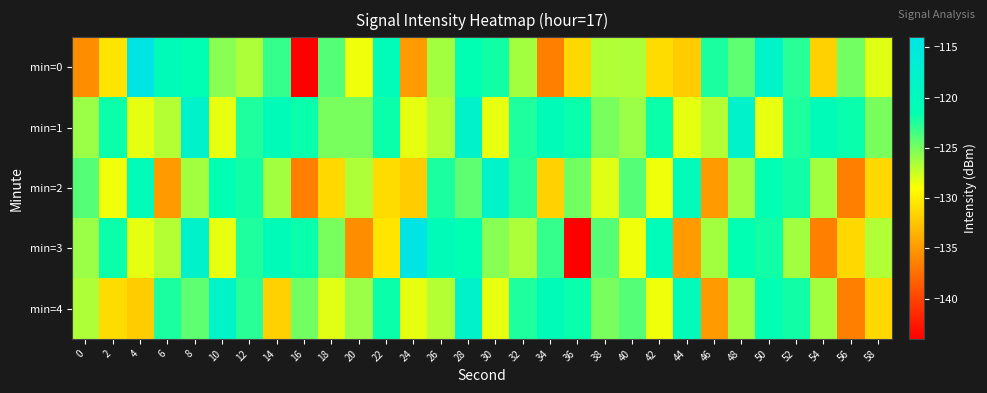

Reading right to left, transcribe all the data shown in this chart.

min=0: 58=-128.1	56=-124.8	54=-131.6	52=-122.7	50=-118.3	48=-124.3	46=-122.3	44=-131.9	42=-131.0	40=-126.6	38=-126.7	36=-131.2	34=-136.5	32=-126.3	30=-122.0	28=-121.5	26=-126.3	24=-134.8	22=-120.6	20=-128.5	18=-124.0	16=-144.0	14=-123.1	12=-126.6	10=-125.5	8=-121.4	6=-120.5	4=-114.1	2=-130.5	0=-135.7
min=1: 58=-125.0	56=-121.8	54=-120.5	52=-122.4	50=-128.3	48=-117.9	46=-126.8	44=-128.3	42=-121.8	40=-126.1	38=-125.0	36=-121.8	34=-120.5	32=-122.4	30=-128.3	28=-117.9	26=-126.8	24=-128.3	22=-121.8	20=-125.0	18=-125.0	16=-121.8	14=-120.5	12=-122.4	10=-128.3	8=-117.9	6=-126.8	4=-128.3	2=-121.8	0=-126.1
min=2: 58=-131.2	56=-136.5	54=-126.3	52=-122.0	50=-121.5	48=-126.3	46=-134.8	44=-120.6	42=-128.5	40=-124.0	38=-128.1	36=-124.8	34=-131.6	32=-122.7	30=-118.3	28=-124.3	26=-122.3	24=-131.9	22=-131.0	20=-126.6	18=-131.2	16=-136.5	14=-126.3	12=-122.0	10=-121.5	8=-126.3	6=-134.8	4=-120.6	2=-128.5	0=-124.0
min=3: 58=-126.7	56=-131.2	54=-136.5	52=-126.3	50=-122.0	48=-121.5	46=-126.3	44=-134.8	42=-120.6	40=-128.5	38=-124.0	36=-144.0	34=-123.1	32=-126.6	30=-125.5	28=-121.4	26=-120.5	24=-114.1	22=-130.5	20=-135.7	18=-125.0	16=-121.8	14=-120.5	12=-122.4	10=-128.3	8=-117.9	6=-126.8	4=-128.3	2=-121.8	0=-126.1
min=4: 58=-131.2	56=-136.5	54=-126.3	52=-122.0	50=-121.5	48=-126.3	46=-134.8	44=-120.6	42=-128.5	40=-124.0	38=-125.0	36=-121.8	34=-120.5	32=-122.4	30=-128.3	28=-117.9	26=-126.8	24=-128.3	22=-121.8	20=-126.1	18=-128.1	16=-124.8	14=-131.6	12=-122.7	10=-118.3	8=-124.3	6=-122.3	4=-131.9	2=-131.0	0=-126.6